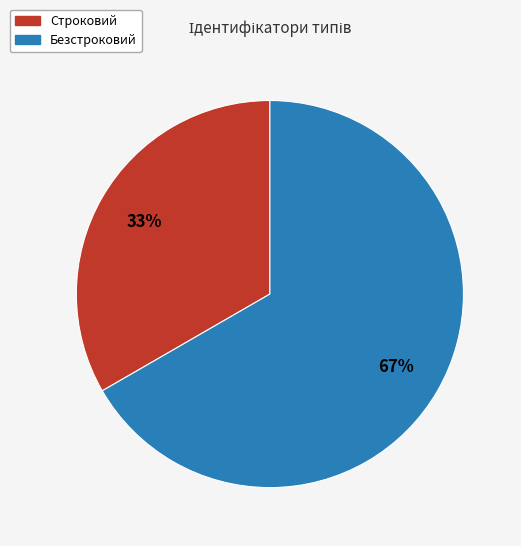

To the nearest percent, what is the combined percentage of Безстроковий and Строковий?

100%